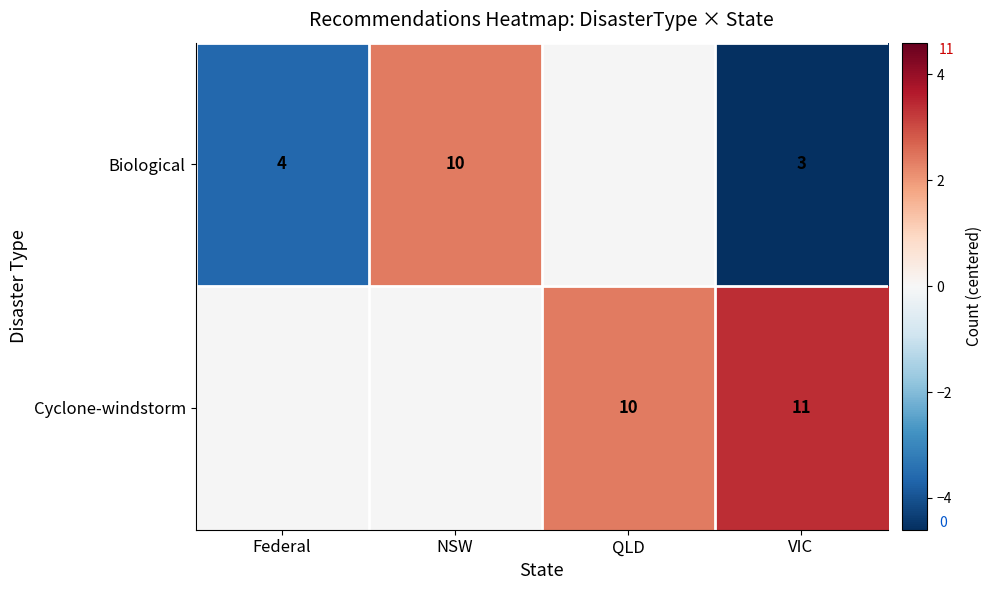

Count the number of data series in this chart.

2